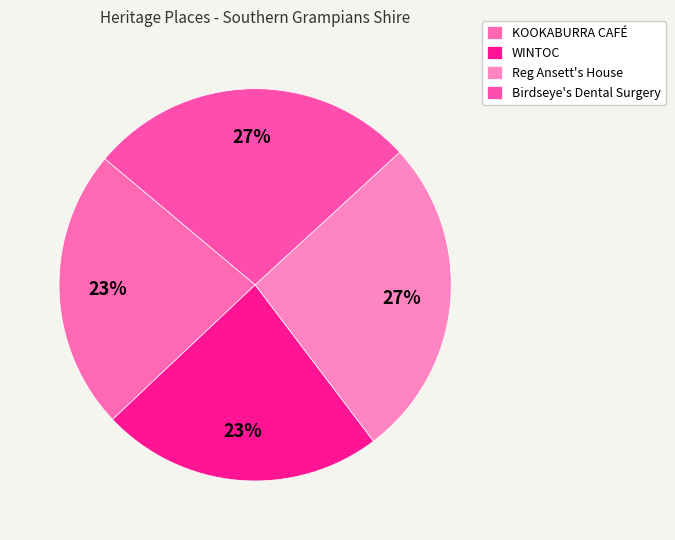

Rank the categories by value from lowest to highest.

KOOKABURRA CAFÉ, WINTOC, Reg Ansett's House, Birdseye's Dental Surgery